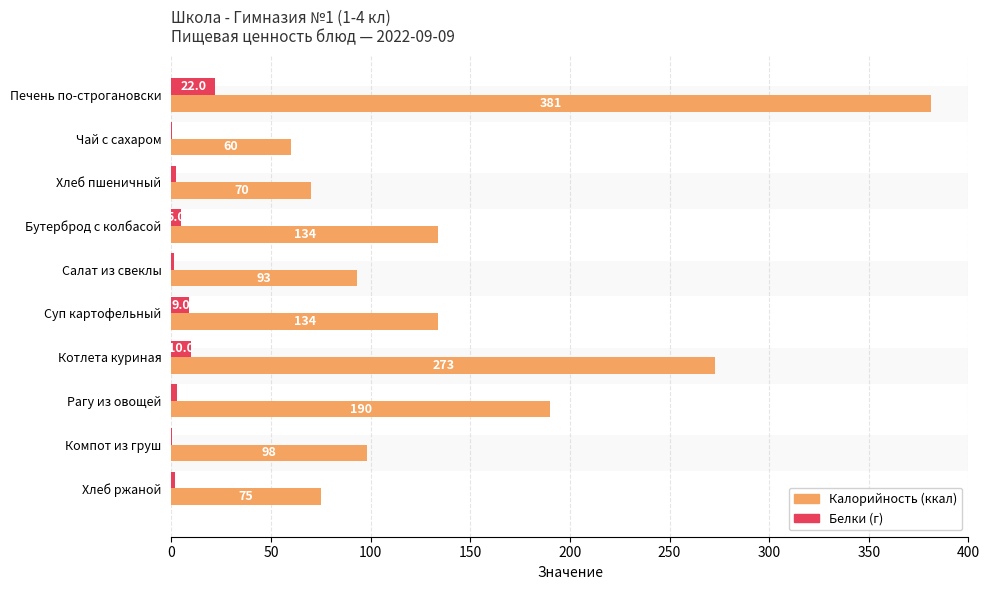

What is the difference between the maximum and second lowest values in the Белки series?

21.8